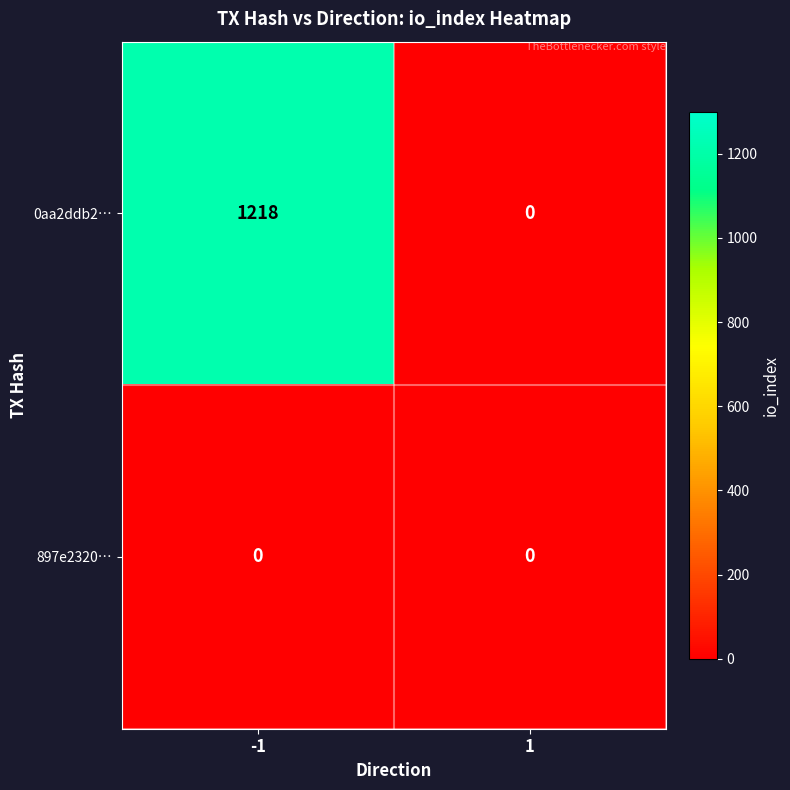

Rank the series at -1 from highest to lowest value.

0aa2ddb2…, 897e2320…